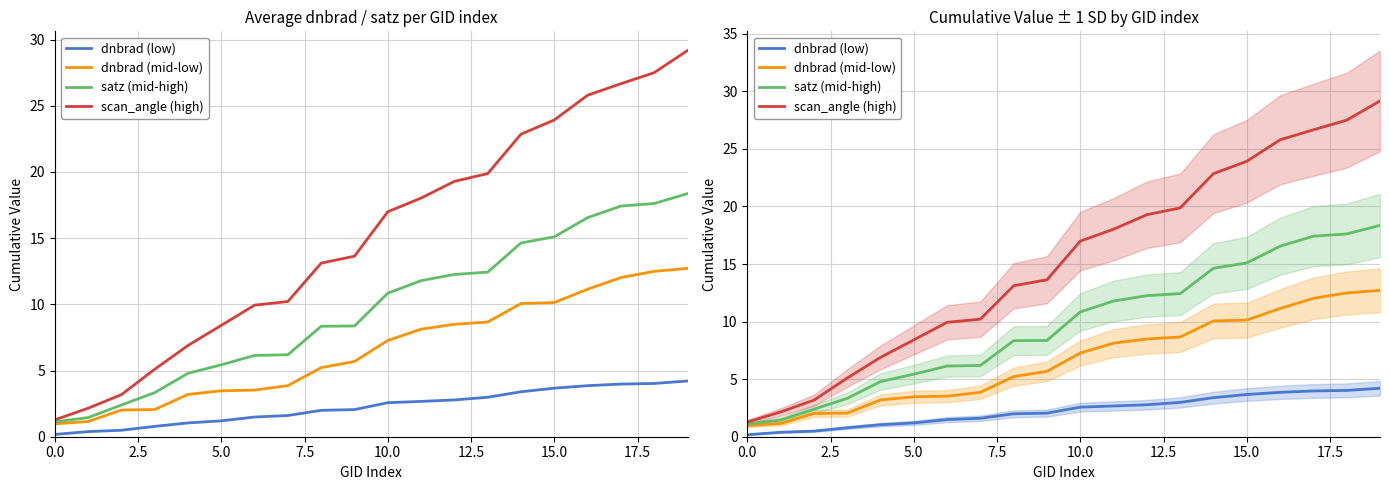

At 9, list the series in order from smallest to largest.

dnbrad (low), dnbrad (mid-low), satz (mid-high), scan_angle (high)